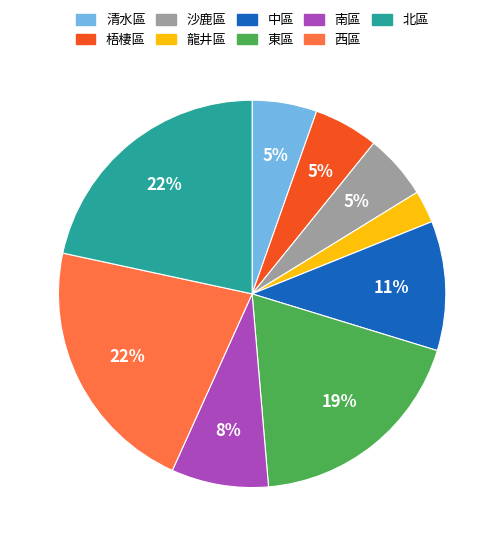

Is the sum of 梧棲區 and 清水區 greater than half?

No